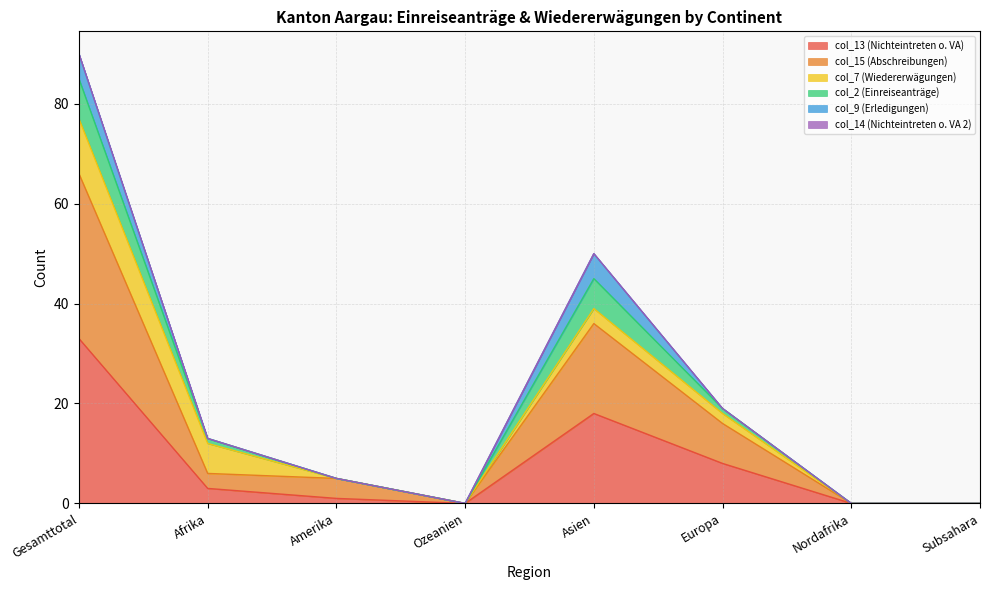

What is the label of the 2nd point from the left?

Afrika